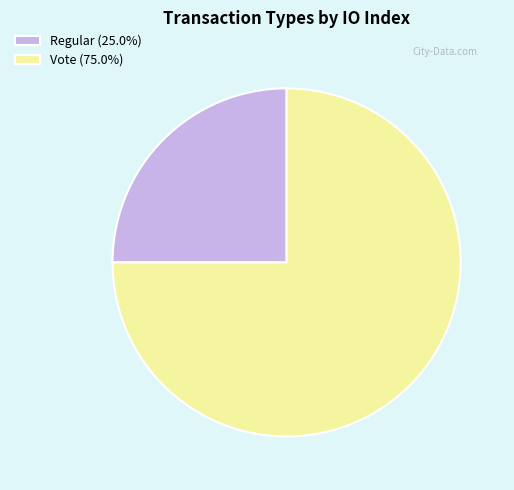

True or false: Vote accounts for 75% of the total.

True